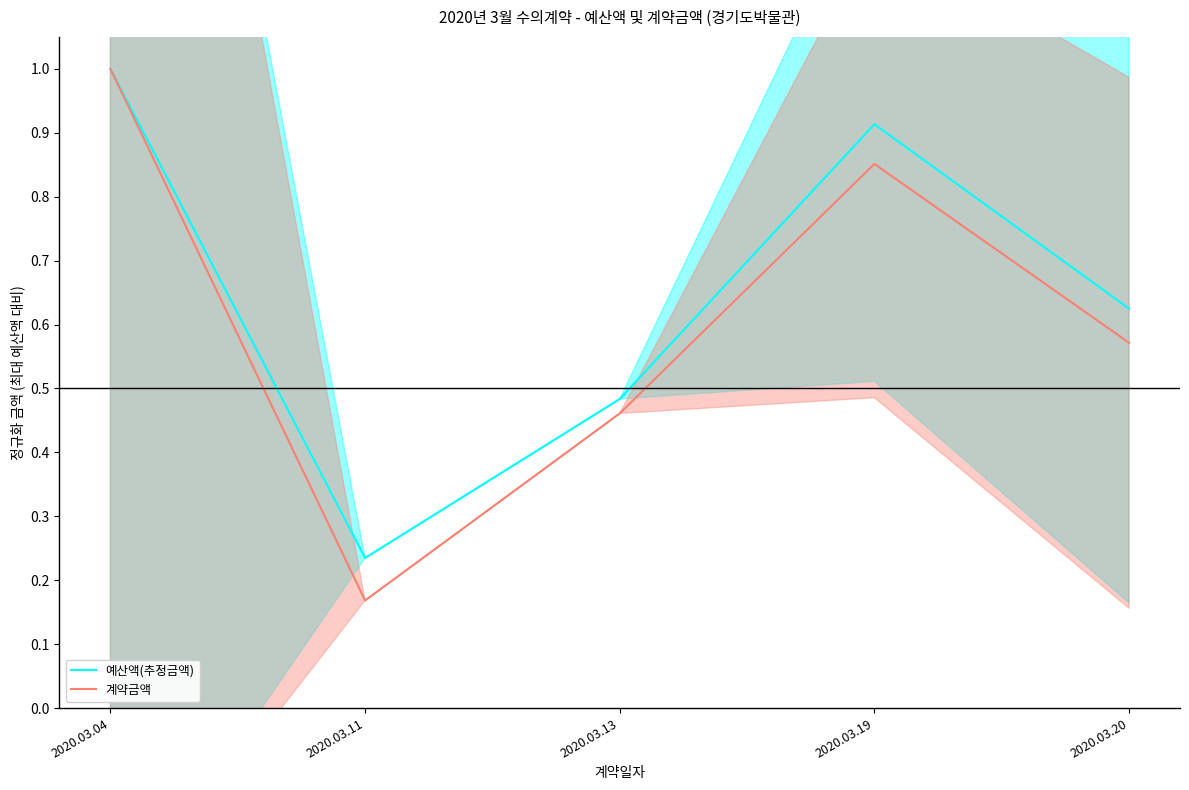

What is the value of the 계약금액 point at the 5th from the left?

0.6